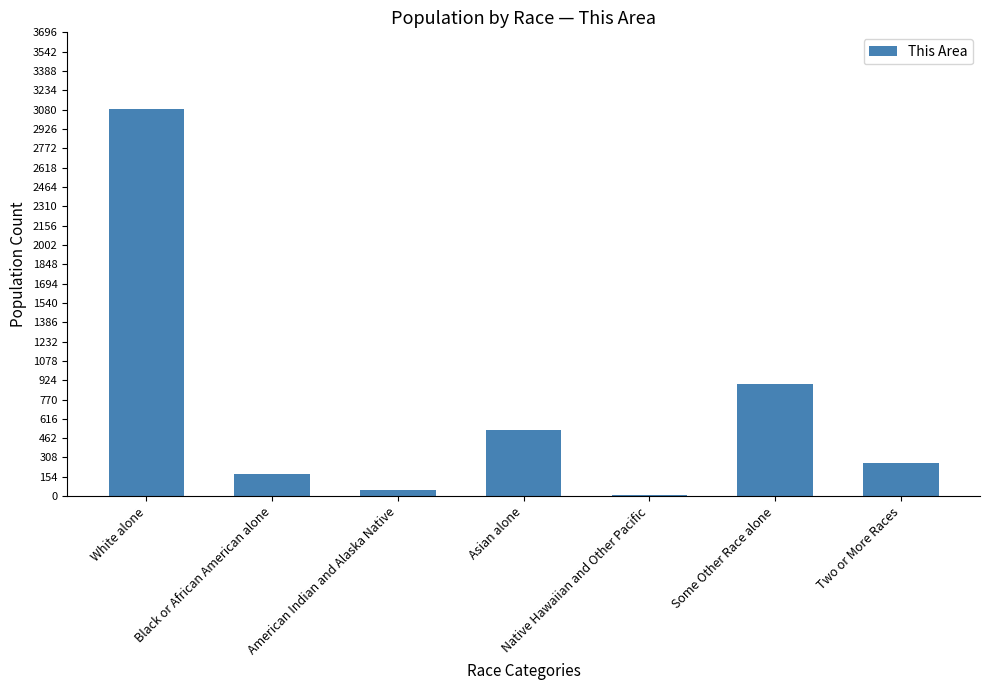

Approximately how many times larger is the value at American Indian and Alaska Native compared to Some Other Race alone?

0.1